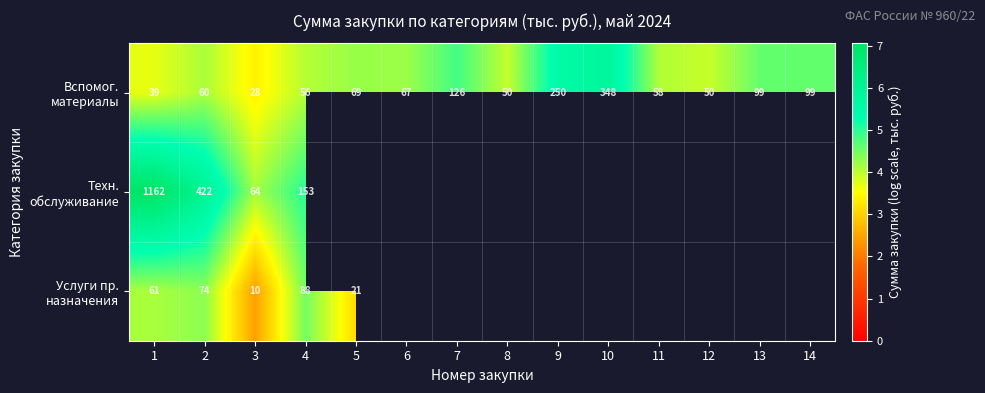

Is it true that Услуги пр. назначения equals 4.5 at 4?

True